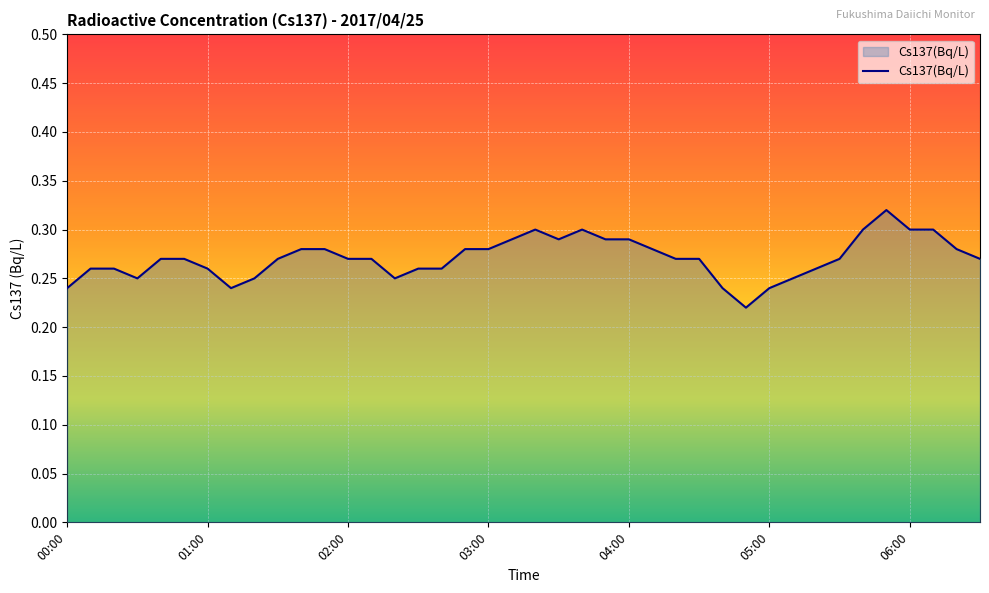

How many interior local valleys (lower than both neighbors) does the data have?

5